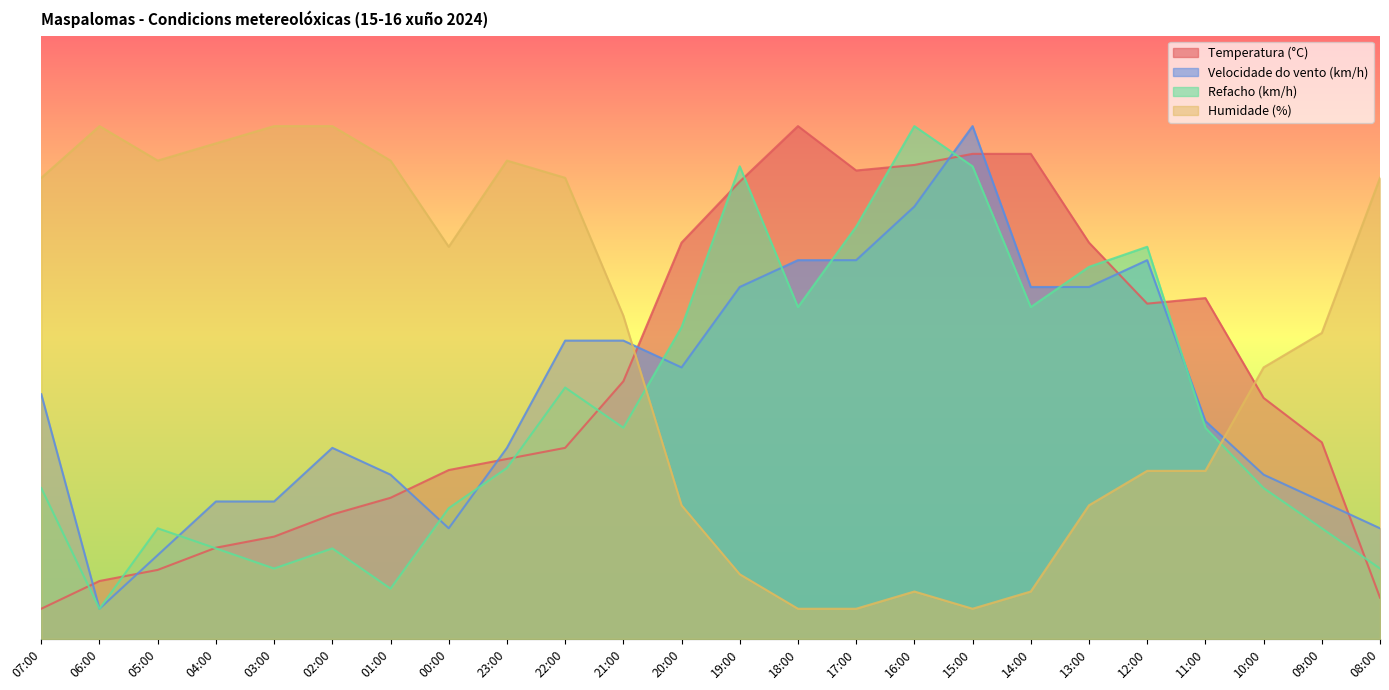

What is the difference between the Humidade (%) values at 13:00 and 21:00?

31.4